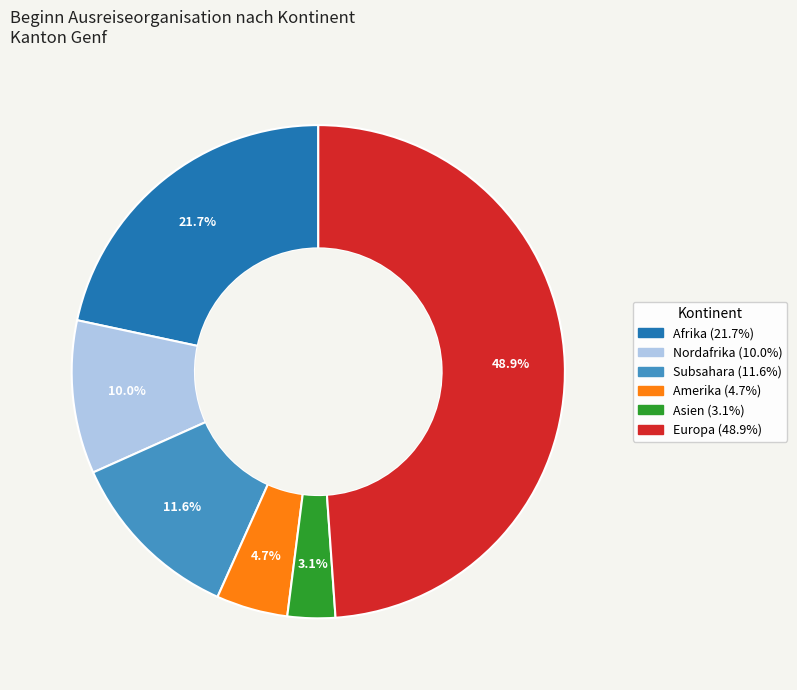

How many slices are in this pie chart?

6